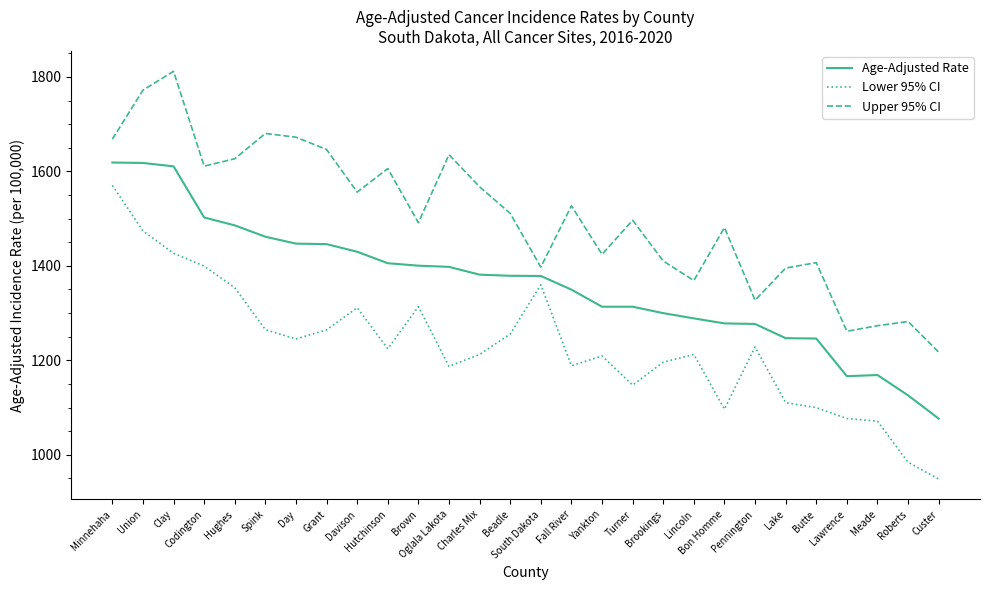

What is the average value of the Age-Adjusted Rate series?

1361.1